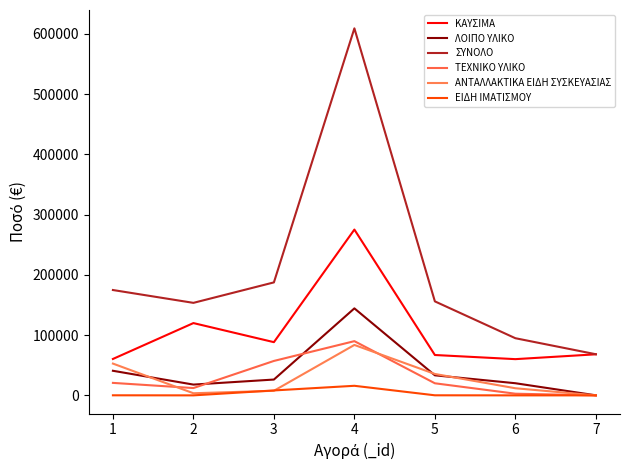

At which category is the sum across all series the highest?

4